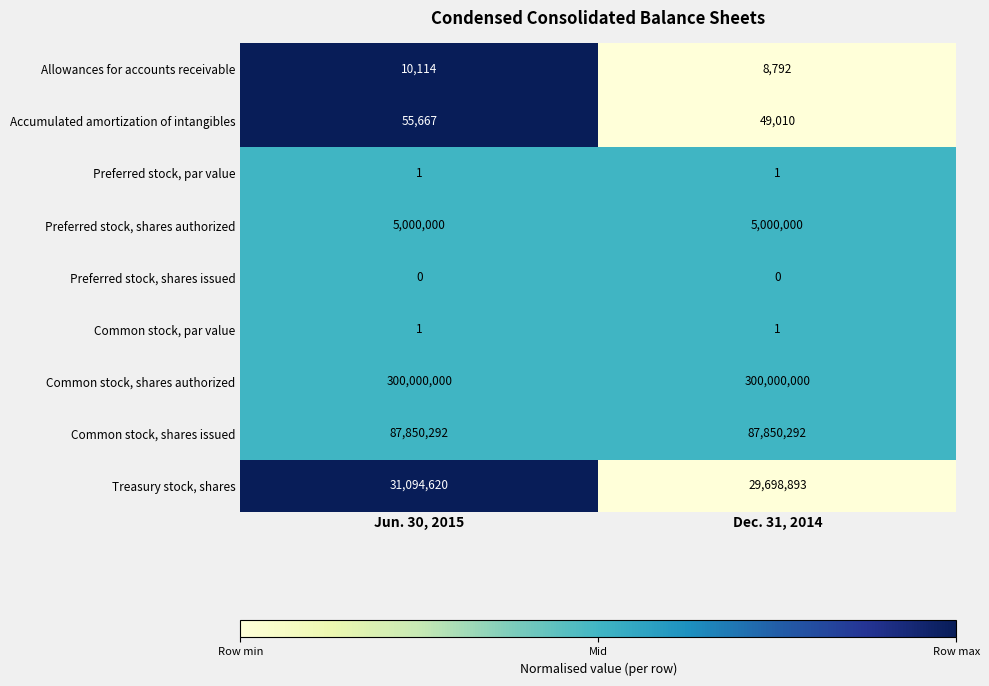

Reading right to left, extract all data points from this chart.

Allowances for accounts receivable: 8792	10114
Accumulated amortization of intangibles: 49010	55667
Preferred stock, par value: 1	1
Preferred stock, shares authorized: 5000000	5000000
Preferred stock, shares issued: 0	0
Common stock, par value: 1	1
Common stock, shares authorized: 300000000	300000000
Common stock, shares issued: 87850292	87850292
Treasury stock, shares: 29698893	31094620